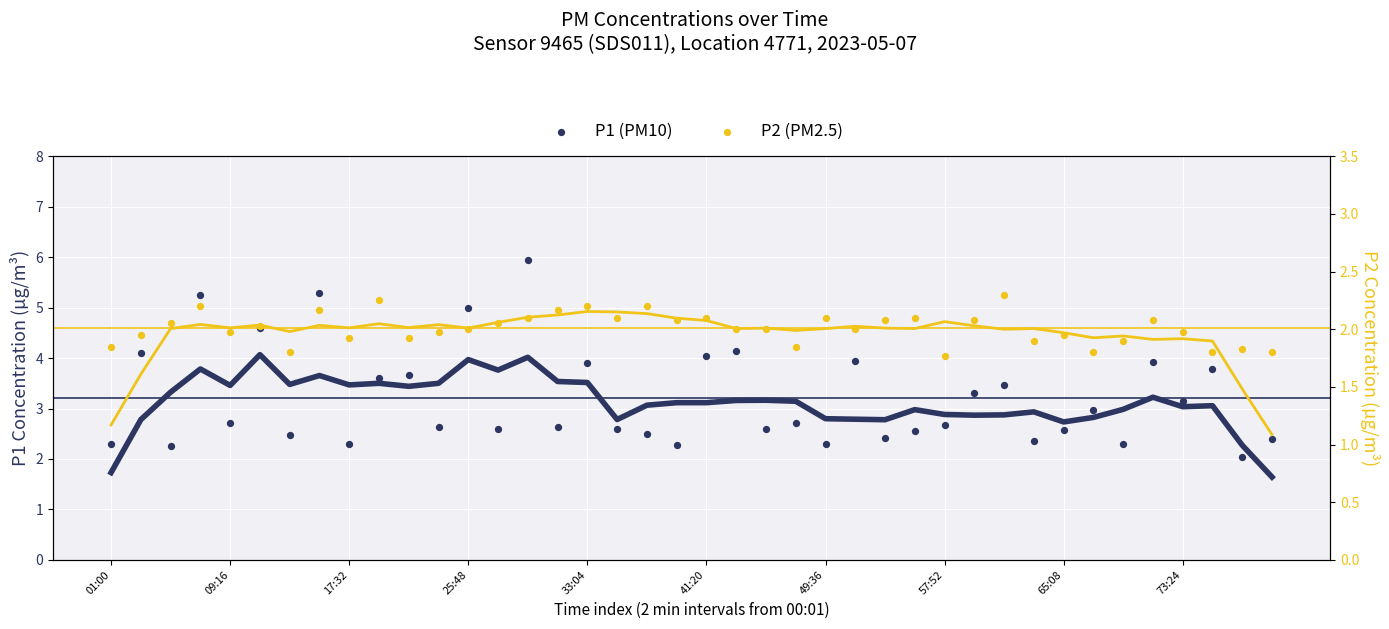

Which series has the largest total across all categories?

P1 (PM10)